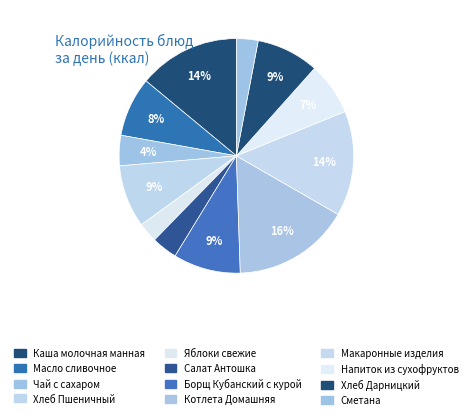

Which has a higher value, Напиток из сухофруктов or Яблоки свежие?

Напиток из сухофруктов